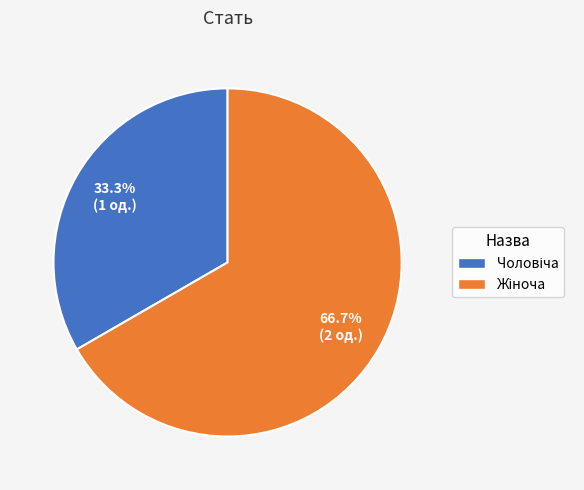

Is there any slice that represents more than half of the pie?

Yes